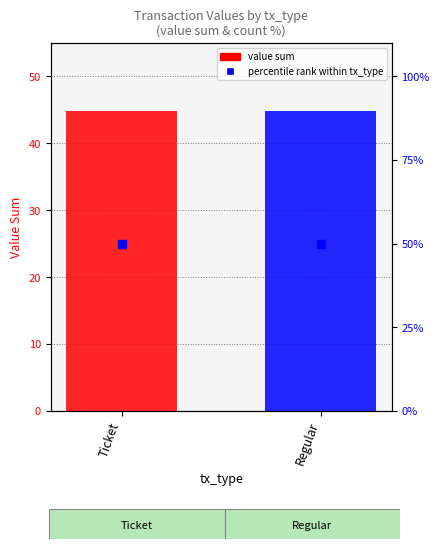

Is the value of value sum at Ticket greater than the value of percentile rank within tx_type at Ticket?

No